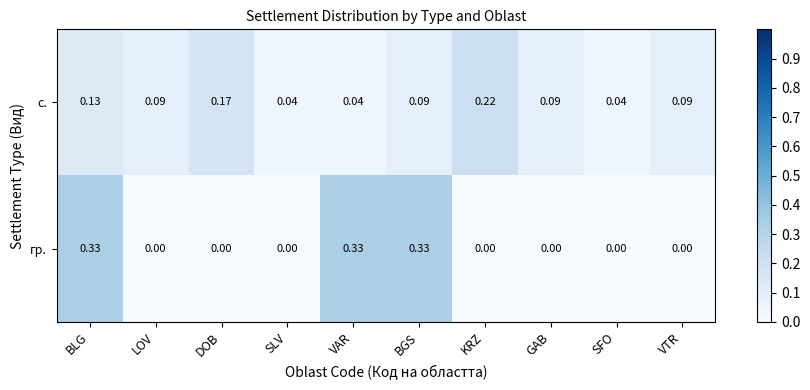

How many distinct data groups are displayed?

2